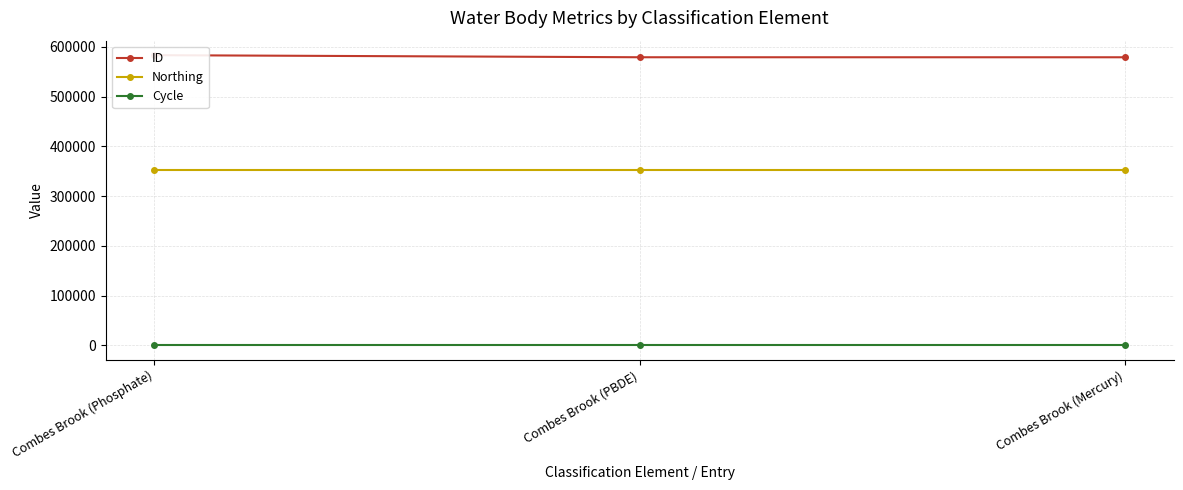

What is the difference between the ID values at Combes Brook (Mercury) and Combes Brook (PBDE)?

44